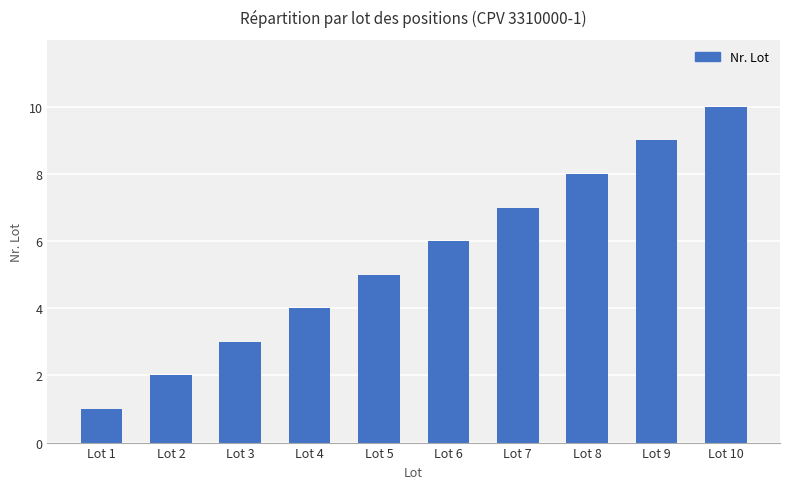

Does the chart contain any negative values?

No